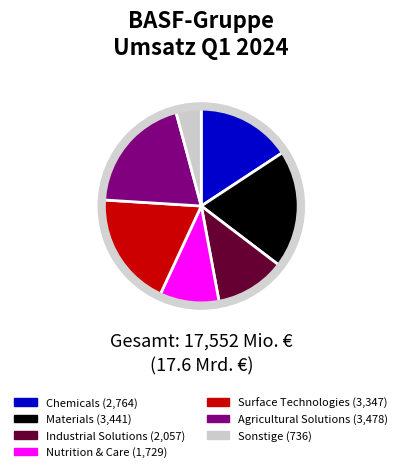

Combined, do Surface Technologies and Industrial Solutions account for over 50%?

No